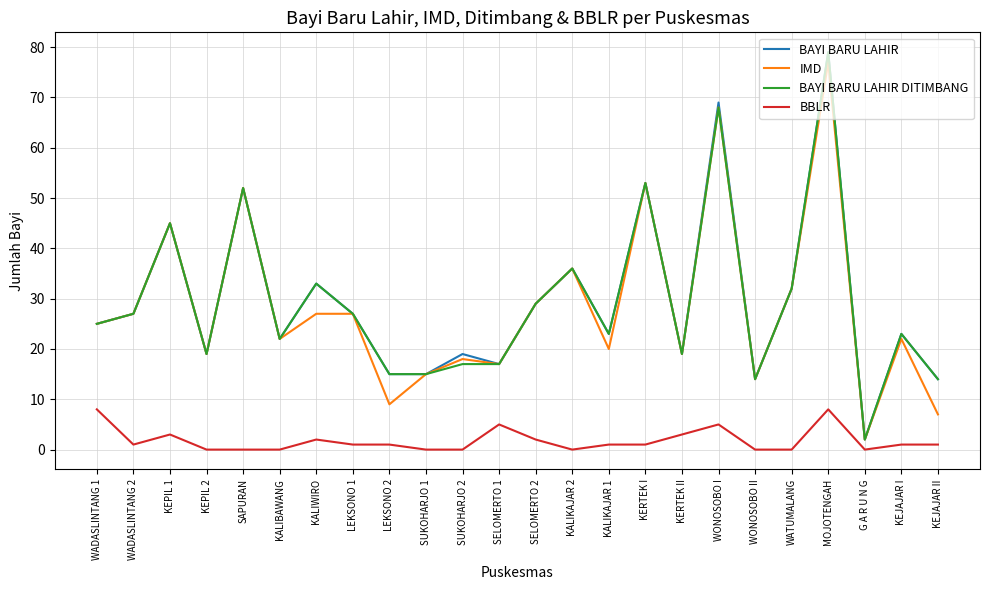

What is the maximum value for IMD?

77